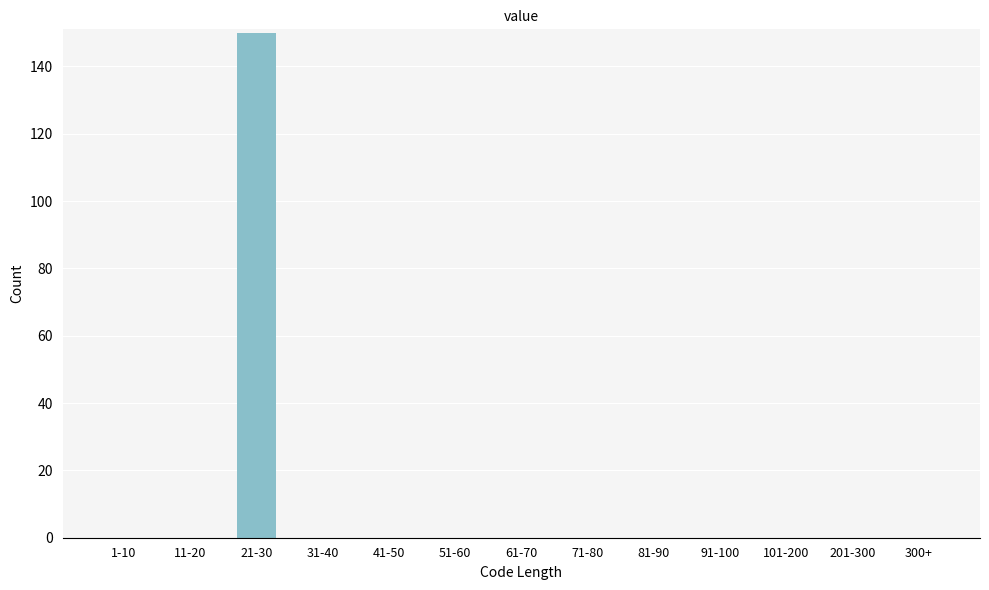

Reading left to right, transcribe all the data shown in this chart.

1-10=0	11-20=0	21-30=150	31-40=0	41-50=0	51-60=0	61-70=0	71-80=0	81-90=0	91-100=0	101-200=0	201-300=0	300+=0